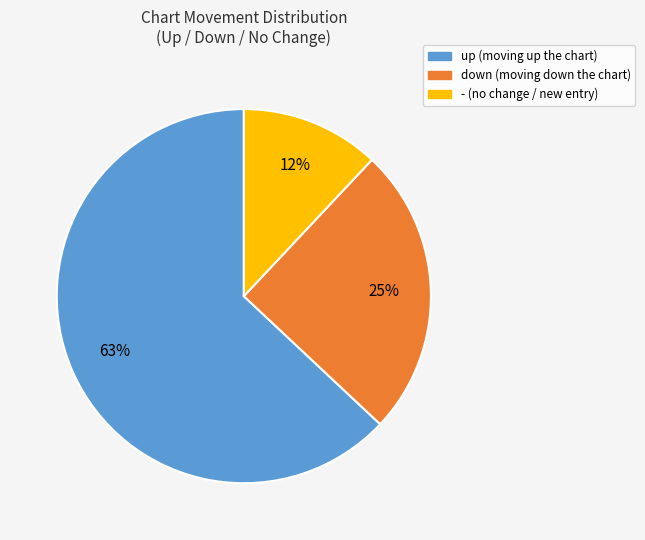

To the nearest percent, what portion does - represent?

12%